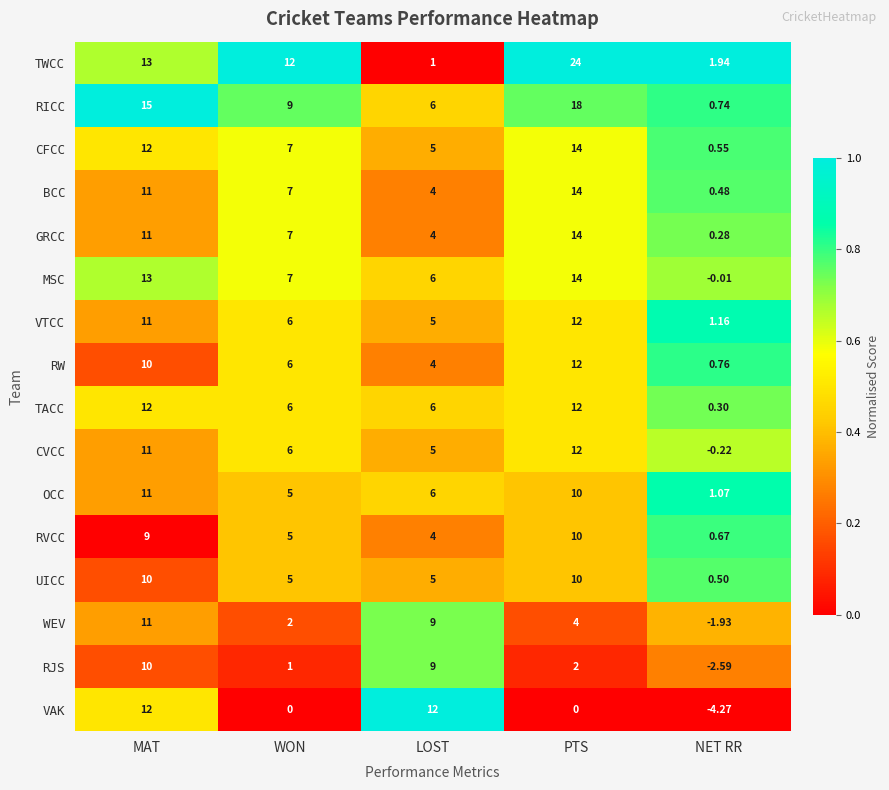

Which series has the largest total across all categories?

TWCC